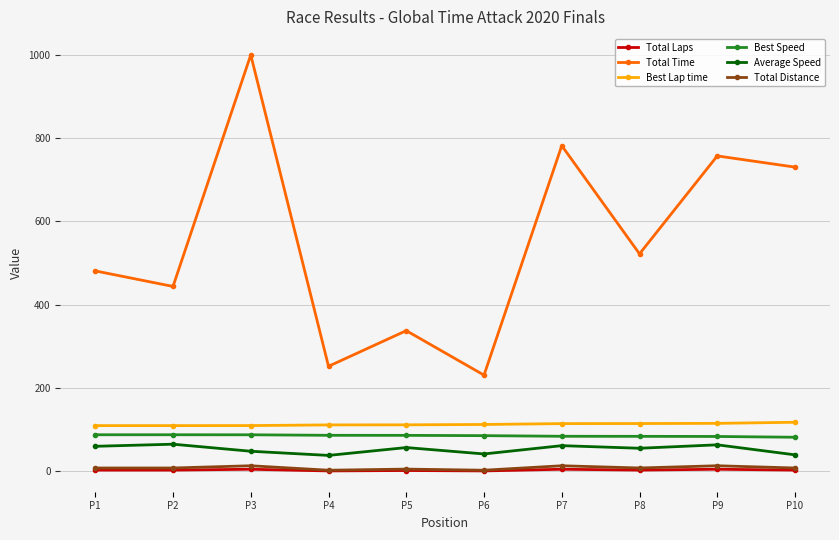

Which series has the largest total across all categories?

Total Time